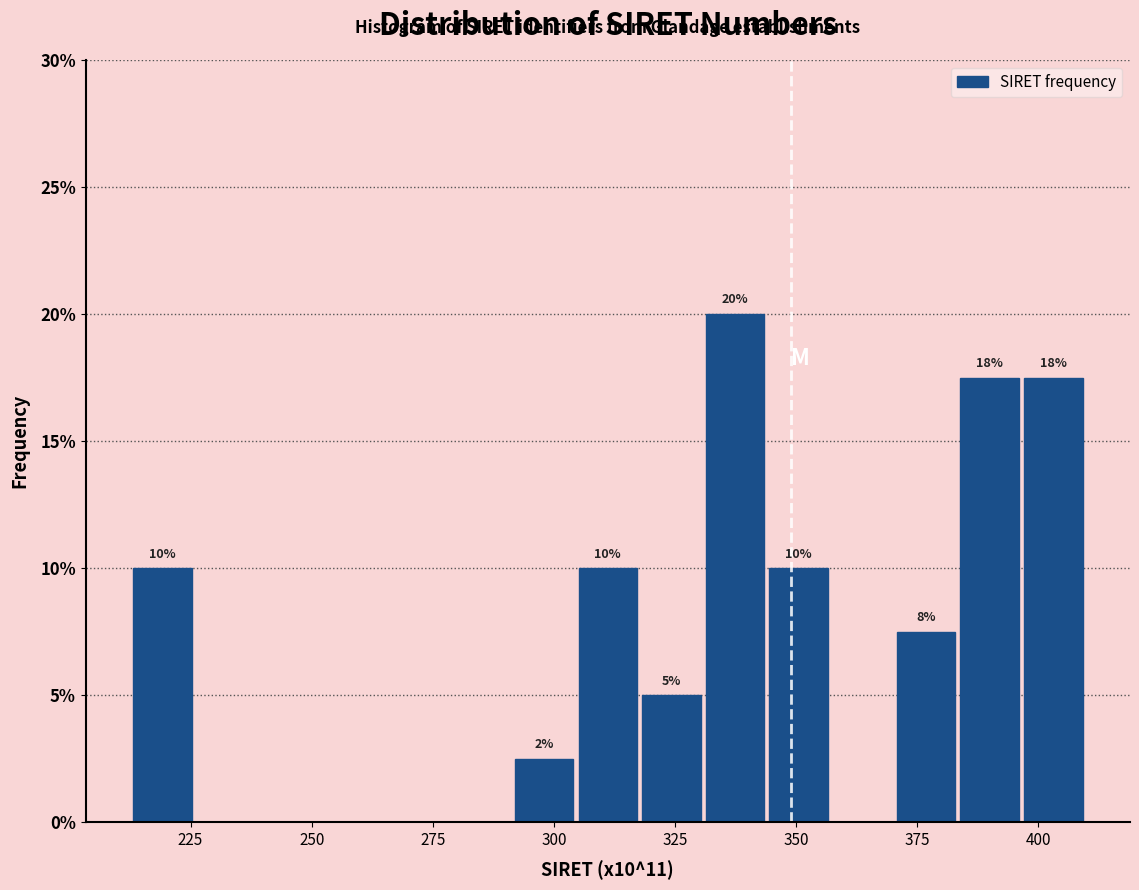

Around what value on the x-axis is the tallest bar? Give the approximate position of its centre, as read against the axis.

335